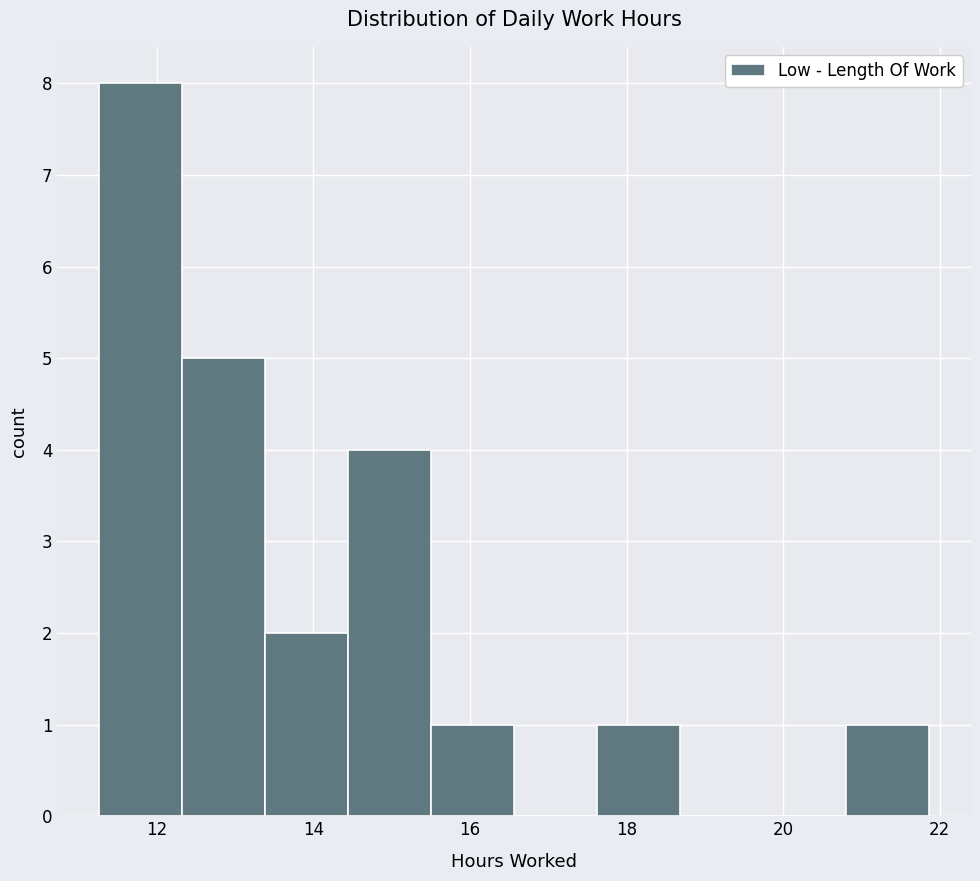

What is the height of the bar covering 17.6 to 18.6 on the x-axis? Neither the bar edges nor the heights are printed on the chart, so give them approximately, as read against the axes.

1